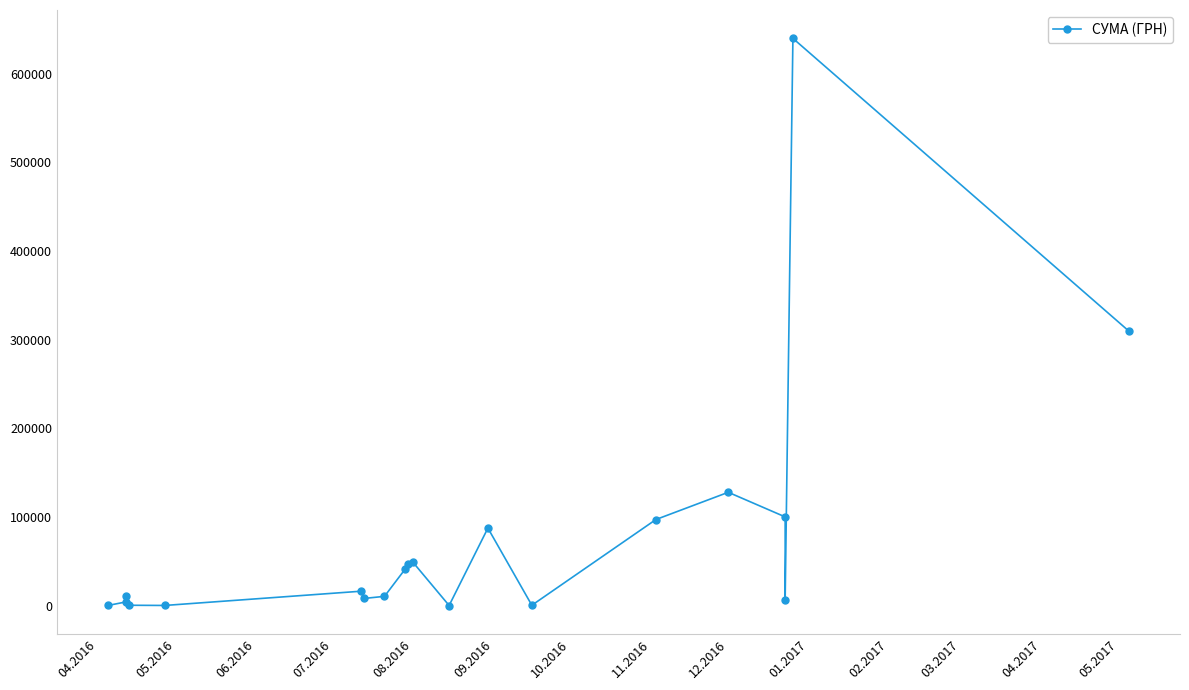

Between 09.2016 and 11.2016, which is larger?

09.2016